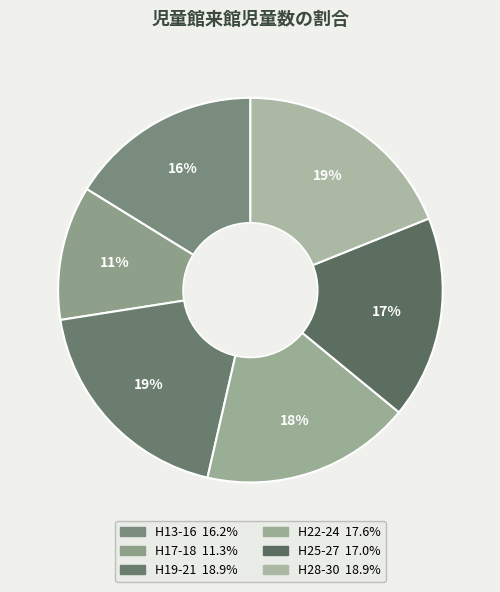

How many segments does this pie chart have?

6